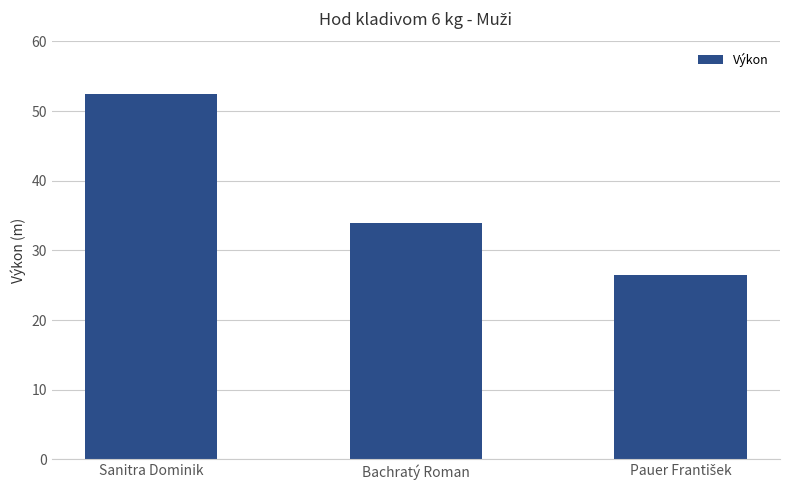

What is the difference between the maximum and minimum values?

25.9